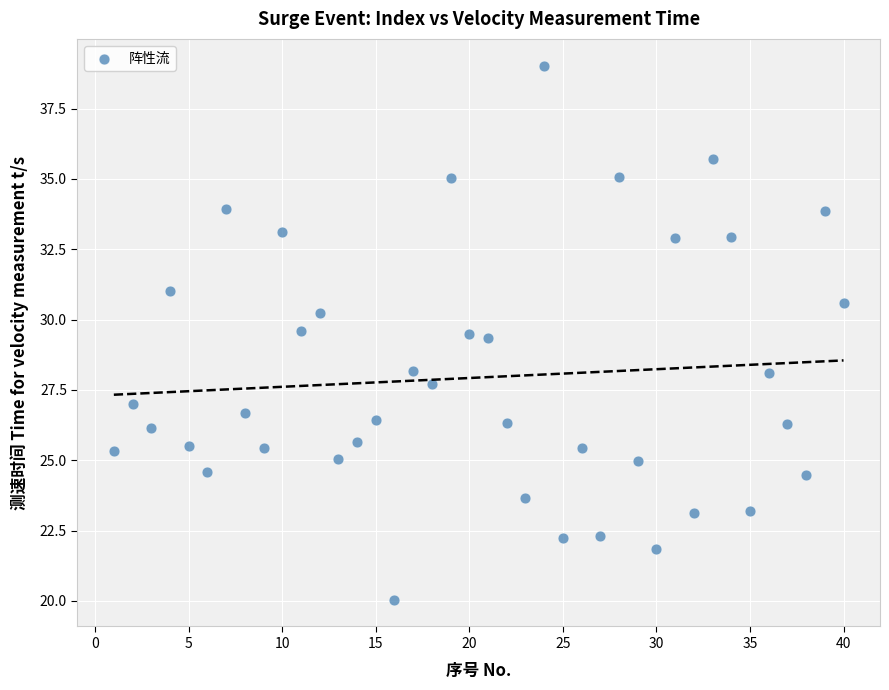

What is the range of X values (max minus min)?

39.0